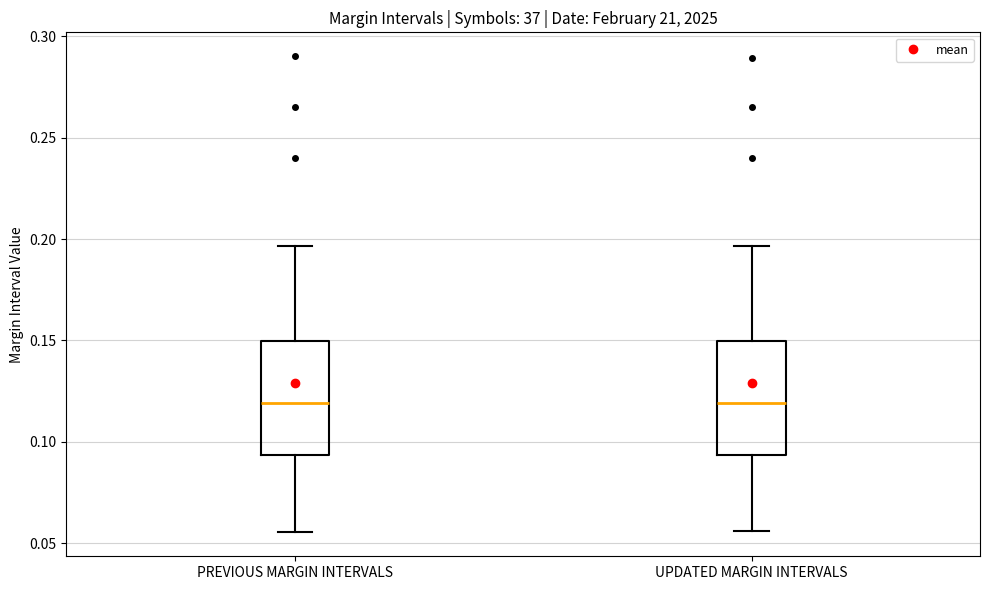

Where does the lower whisker of the box for PREVIOUS MARGIN INTERVALS end on the y-axis? The values are not printed on the chart, so give them approximately, as read against the axis.

0.055